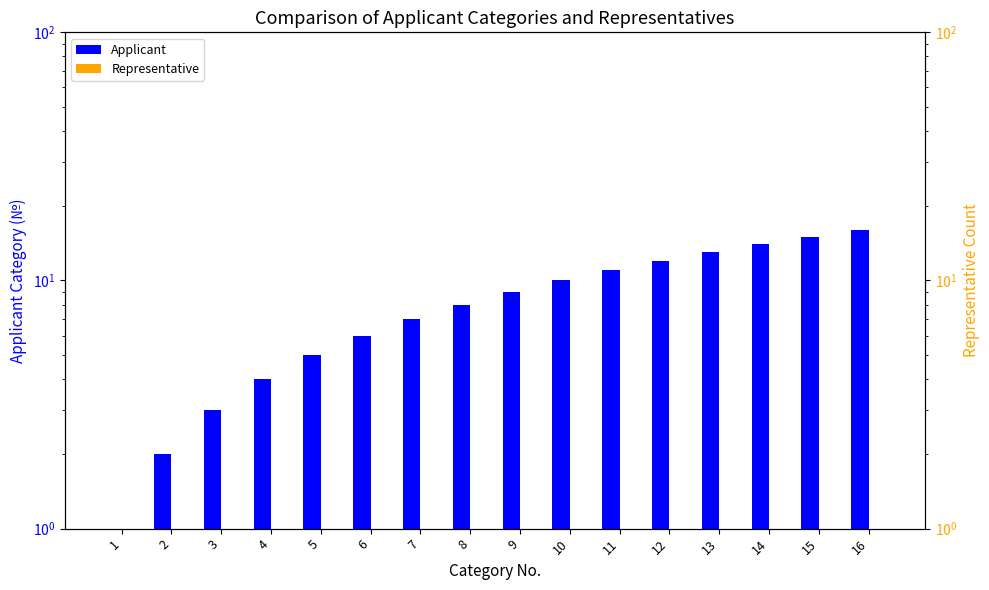

Reading left to right, transcribe all the data shown in this chart.

Applicant: 1	2	3	4	5	6	7	8	9	10	11	12	13	14	15	16
Representative: 1	1	1	1	1	1	1	1	1	1	1	1	1	1	1	1